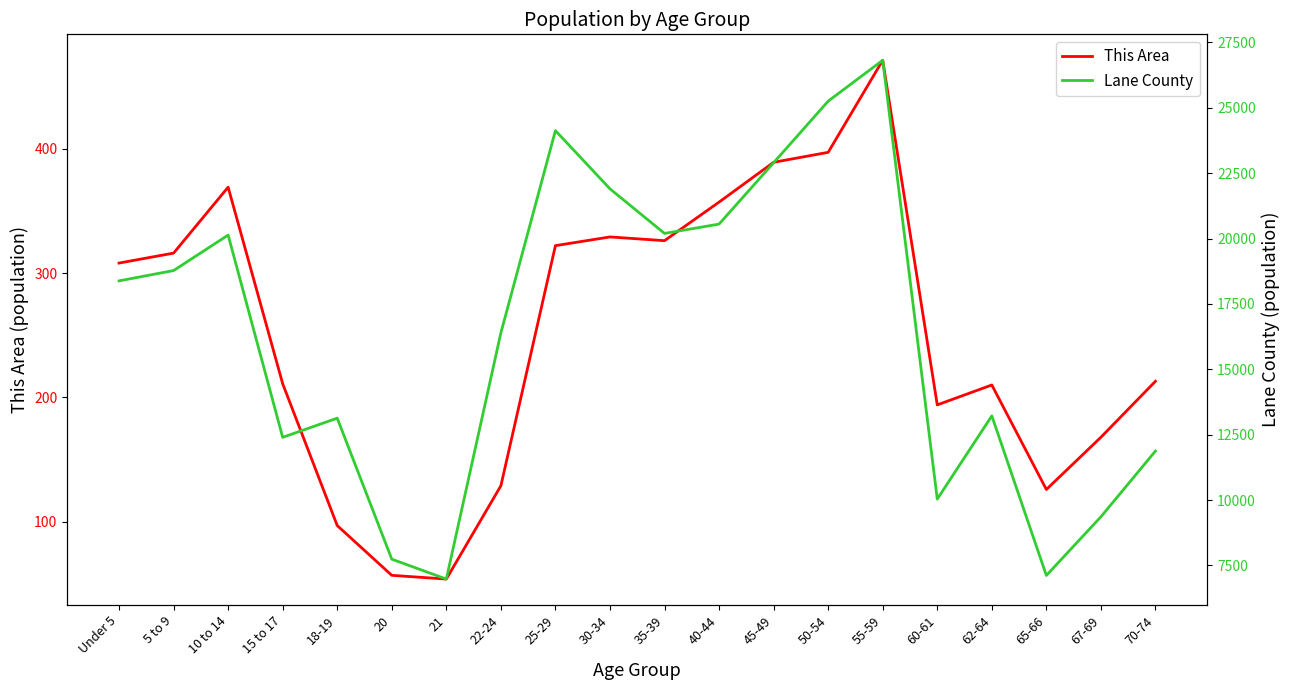

True or false: Lane County and This Area cross at least once.

False